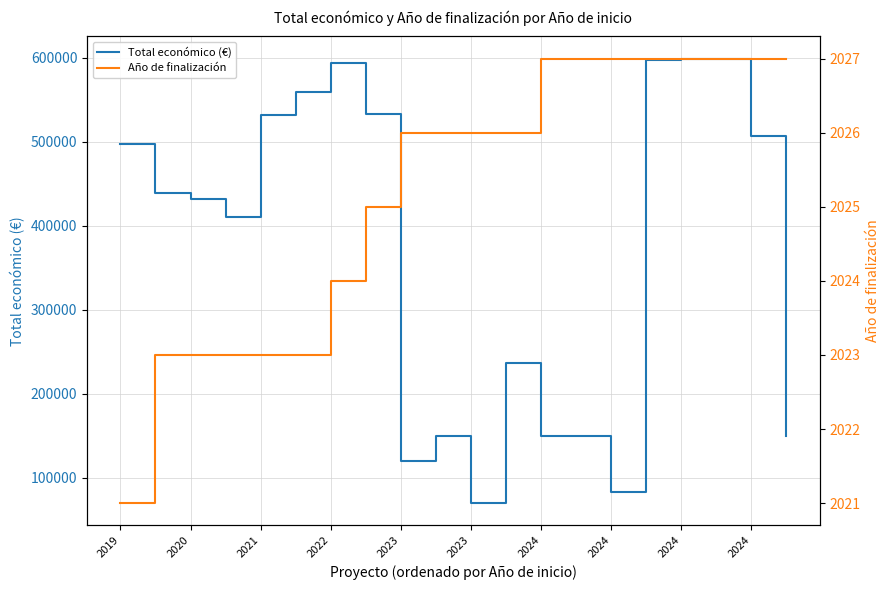

Which series changed the most between 2022 and 13?

Total económico (€)